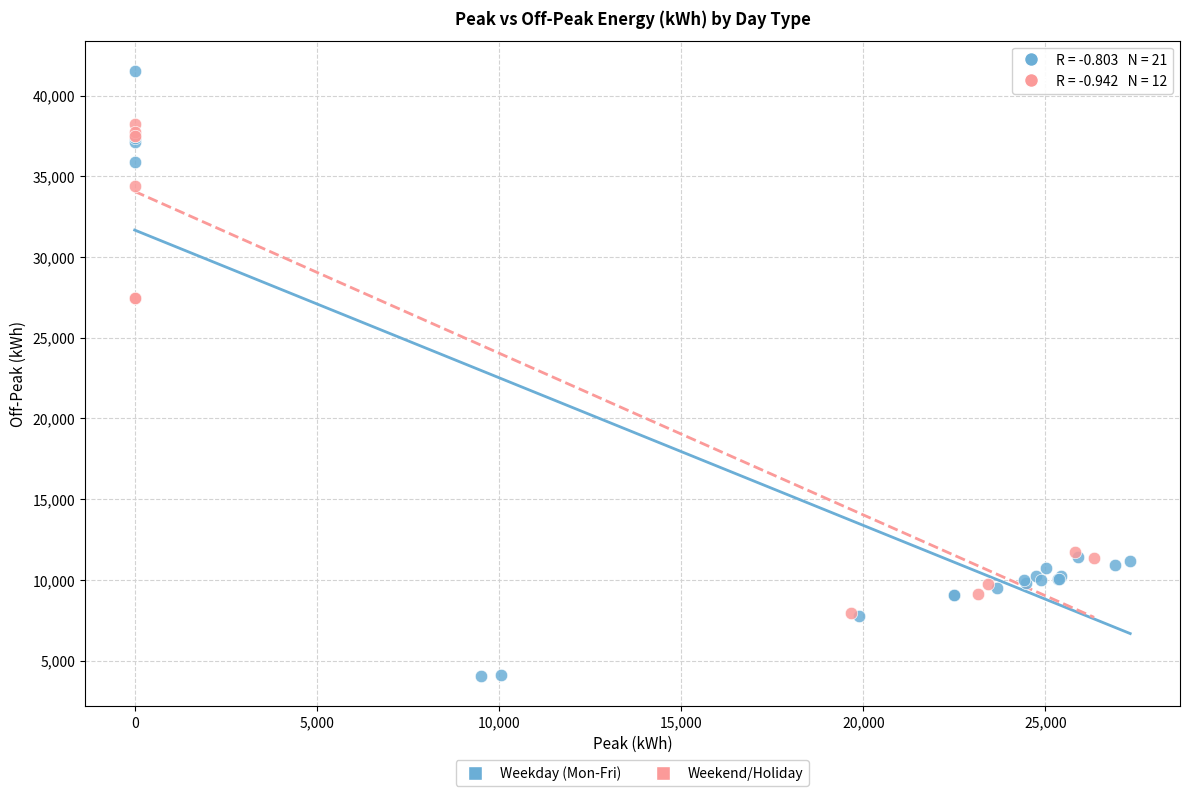

Which series contains the lowest Y value?

Weekday (Mon-Fri)